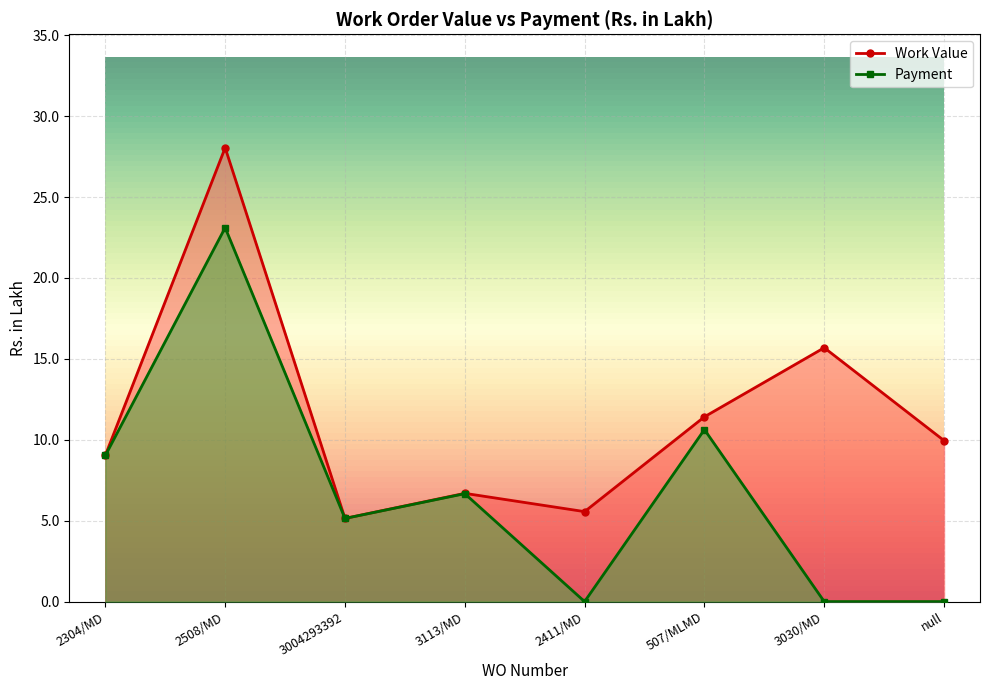

The Payment series shows 4.0 at 2304/MD. True or false?

False